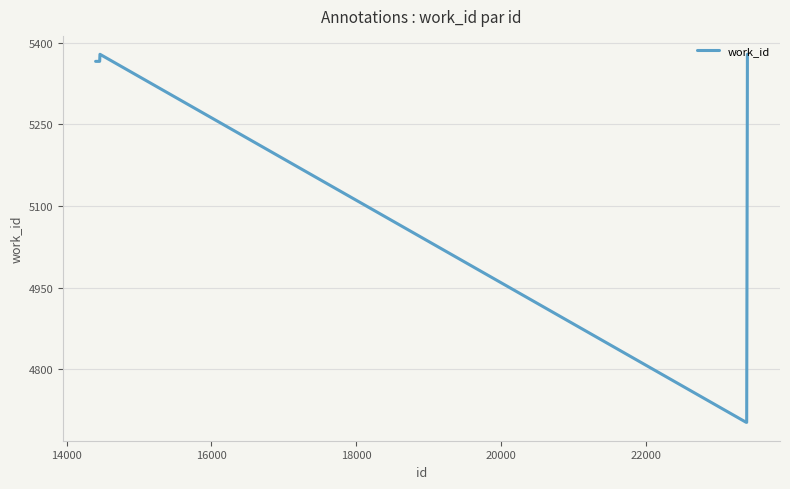

What is the maximum value shown in the chart?

5379